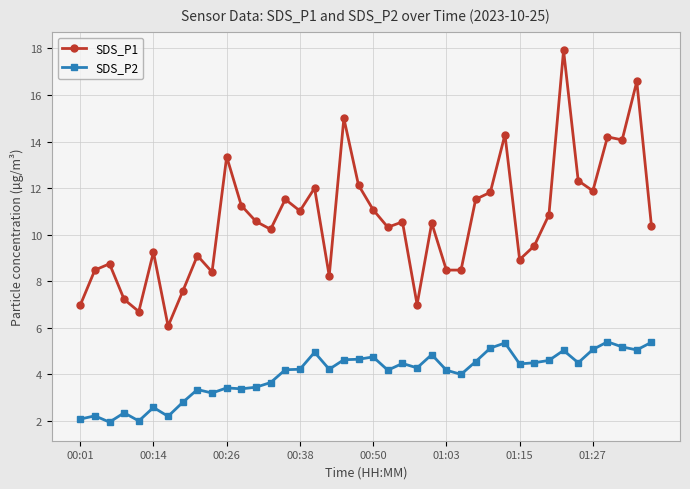

What is the value of the SDS_P1 point at the 29th from the left?

11.8